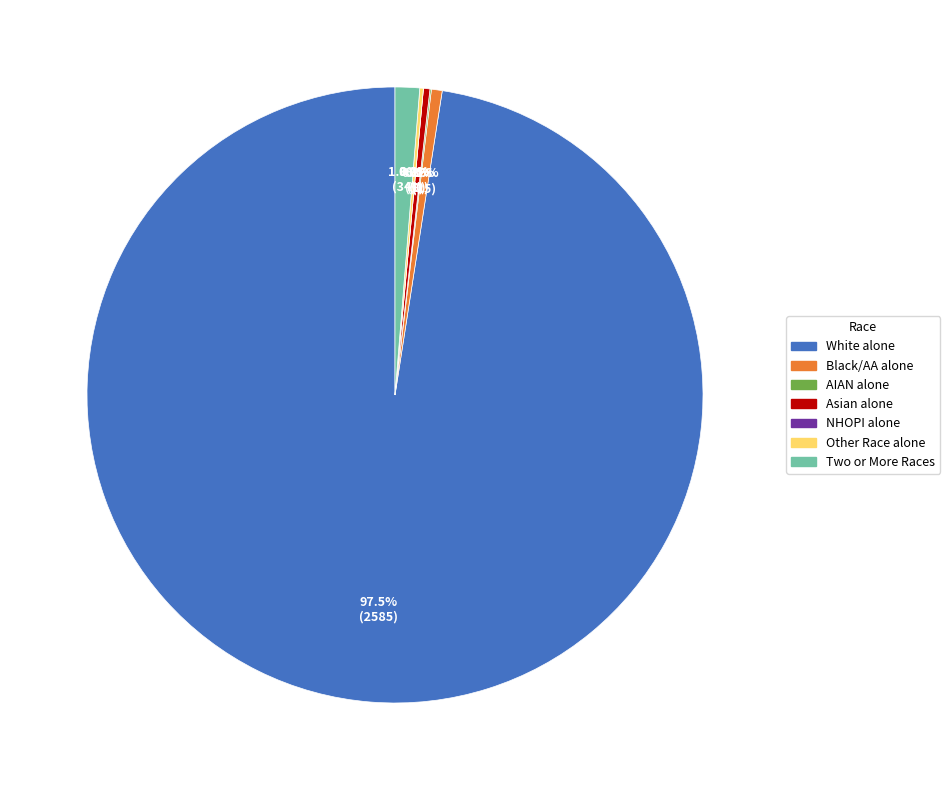

To the nearest percent, what portion does Two or More Races represent?

1%